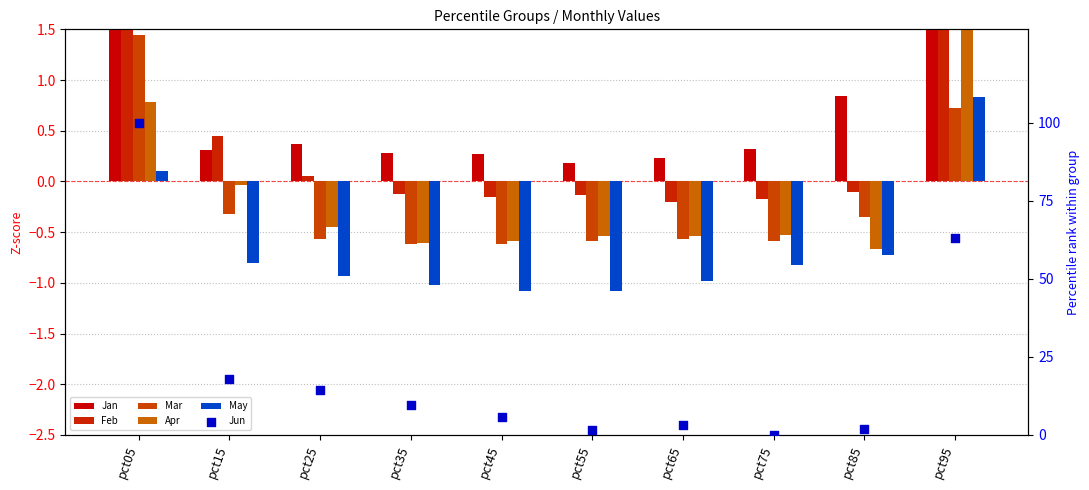

Which series has the largest Y range (max minus min)?

Jun